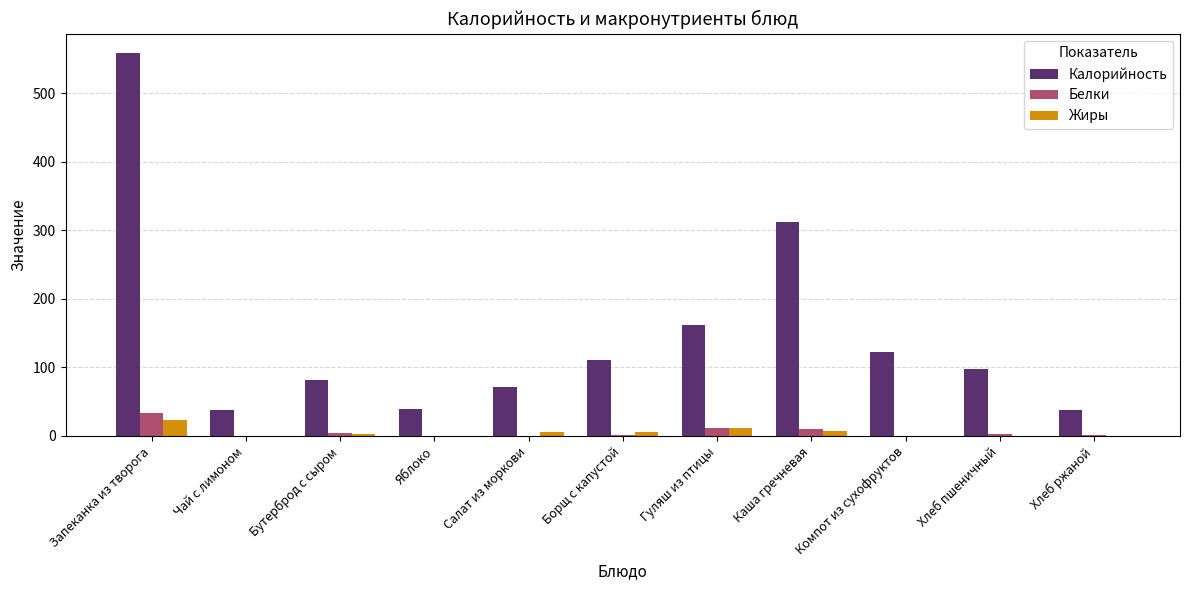

What are all the series names shown in the legend?

Калорийность, Белки, Жиры